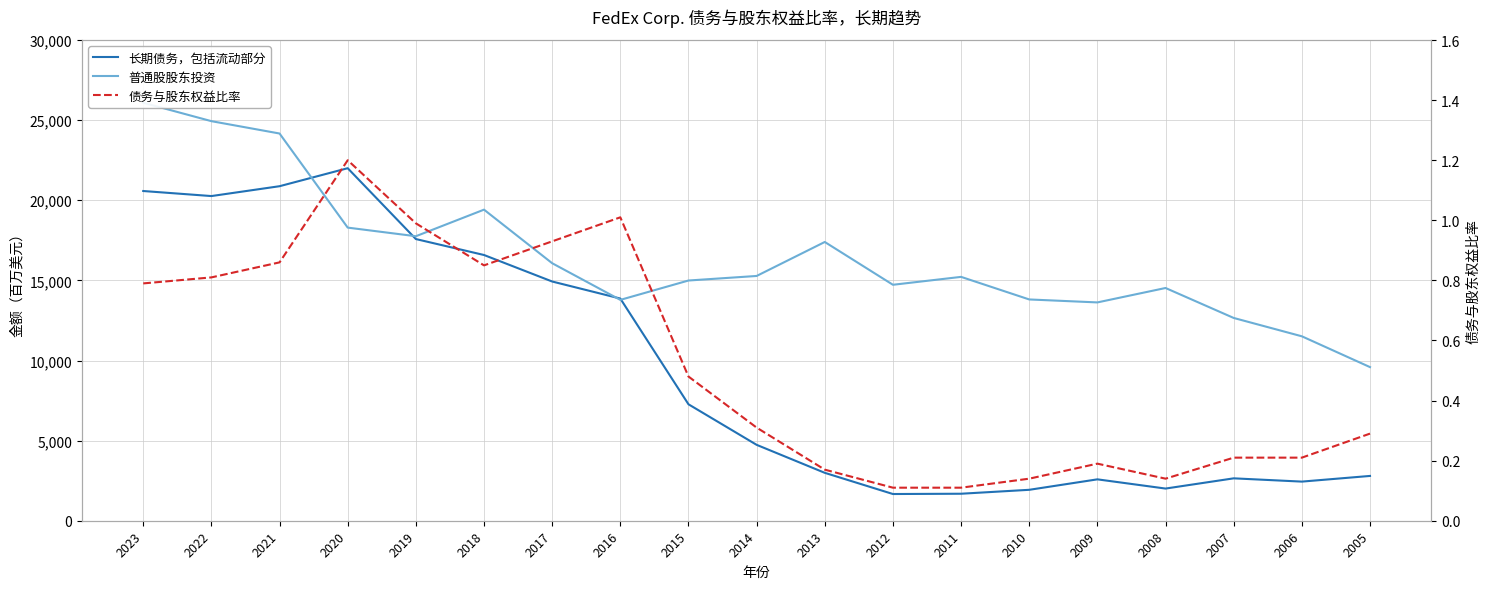

At how many categories does at least one series exceed 14232?

13